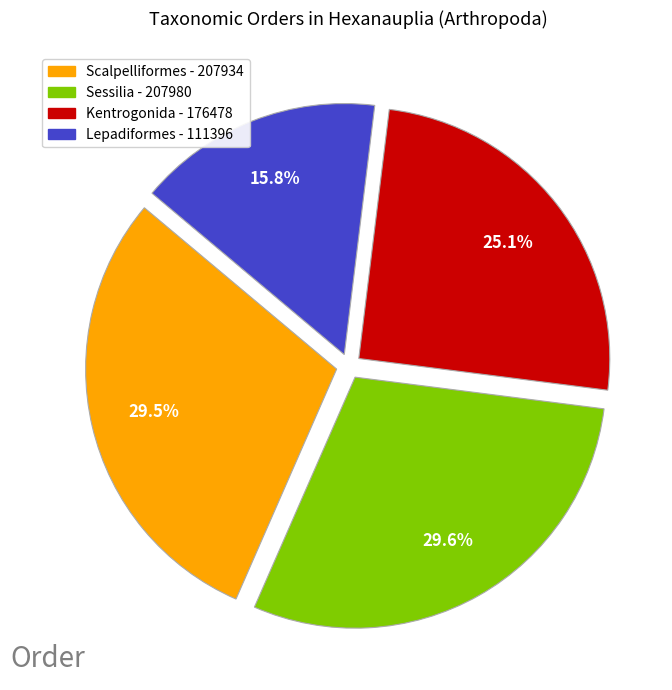

What is the smallest slice in the pie chart?

Lepadiformes